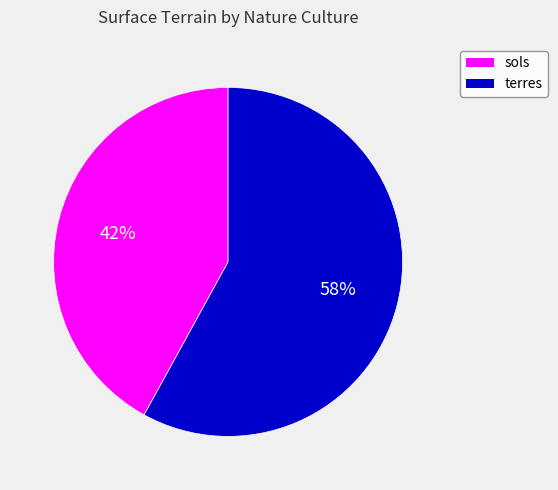

Is there a majority slice in this chart?

Yes